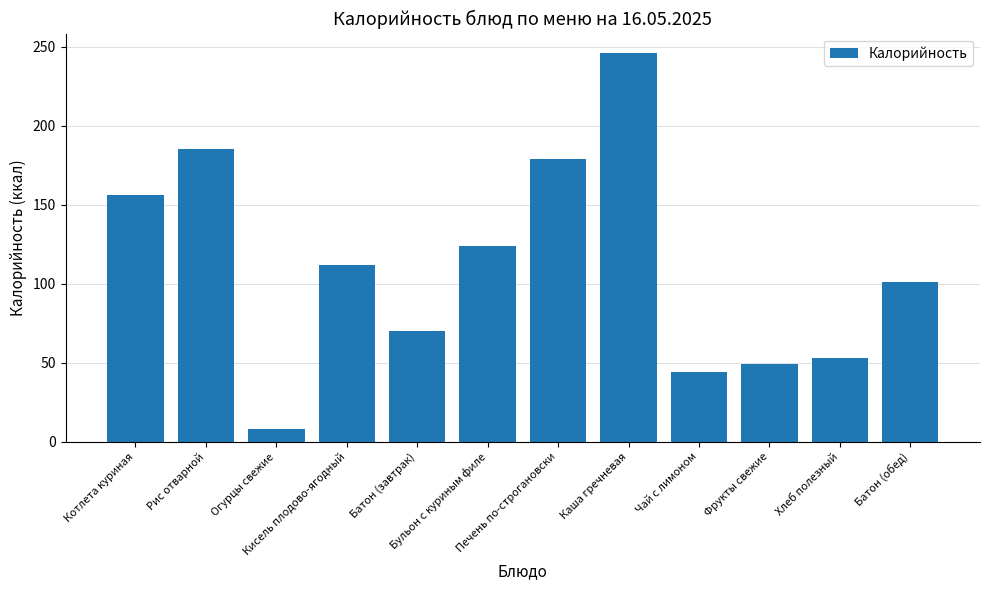

Is it true that the value at Батон (завтрак) is 41?

False